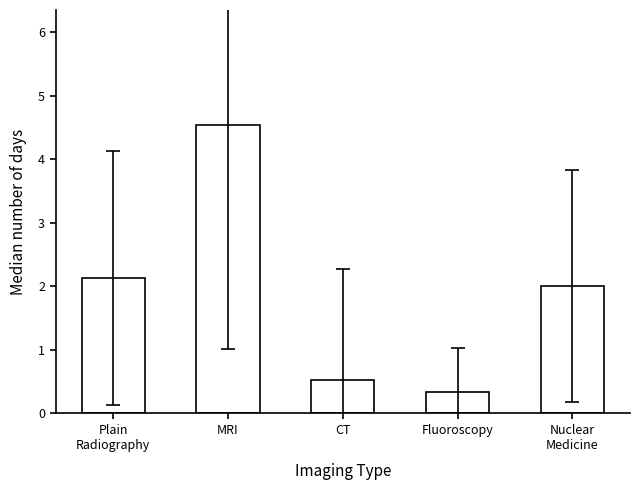

True or false: the data shows 1.1 at Nuclear
Medicine.

False